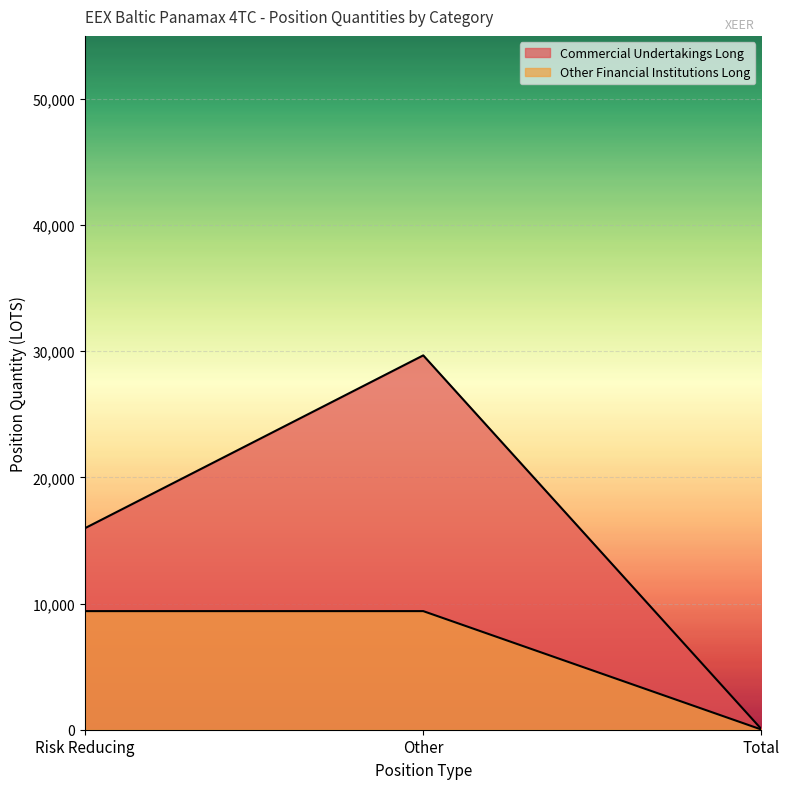

What is the average value of the Other Financial Institutions Long series?

6273.0